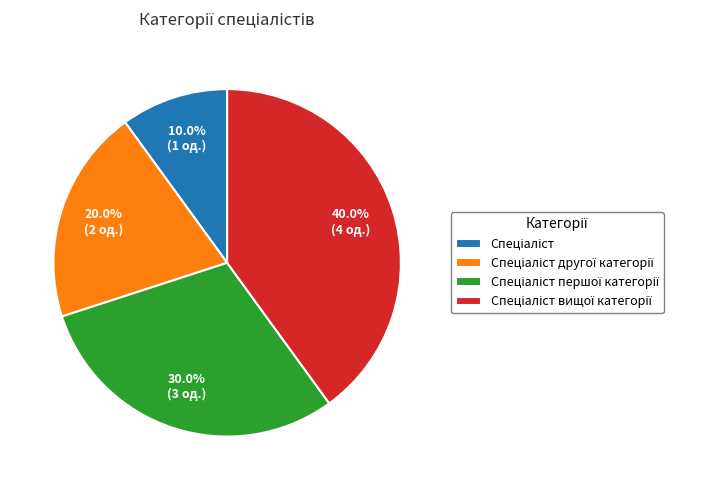

Is there any slice that represents more than half of the pie?

No